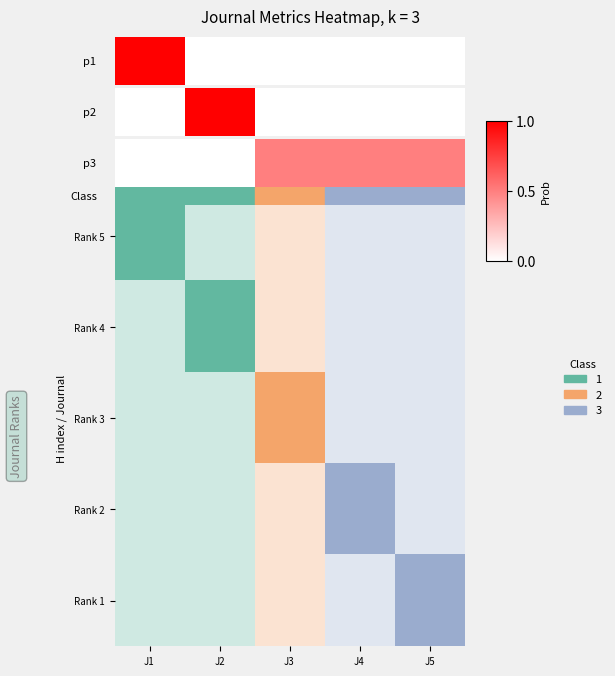

Which has a higher value, J3 or J1?

J3